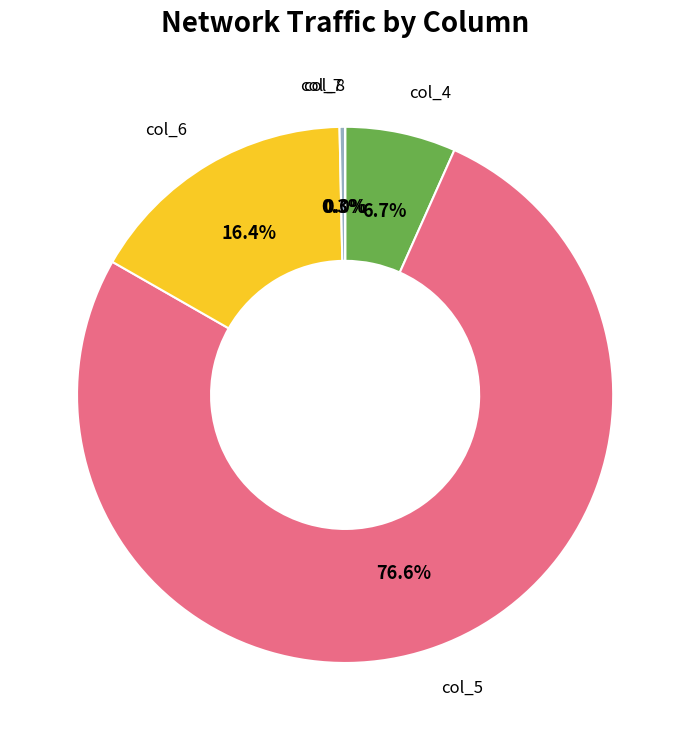

Which has a higher value, col_6 or col_5?

col_5